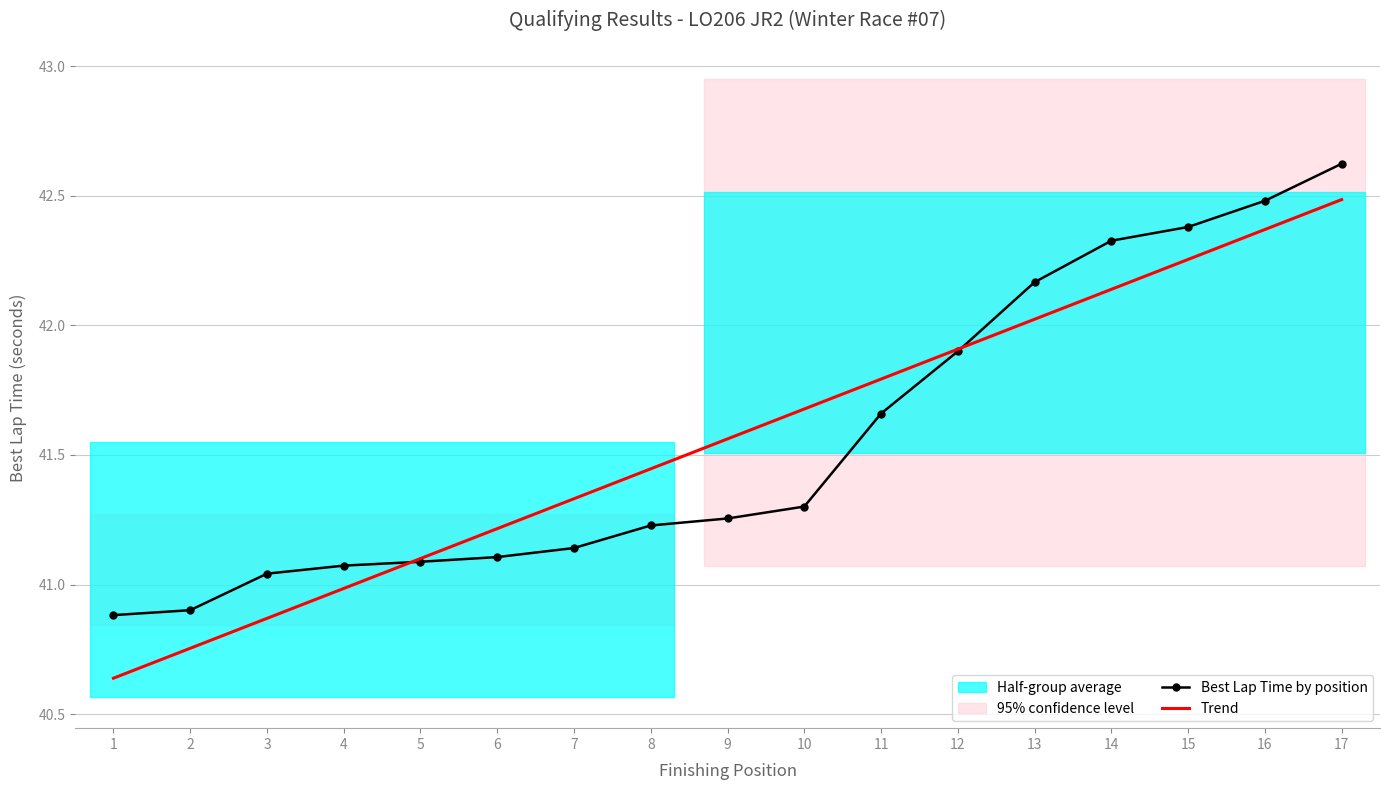

What is the difference between the Best Lap Time by position values at 1 and 10?

0.4